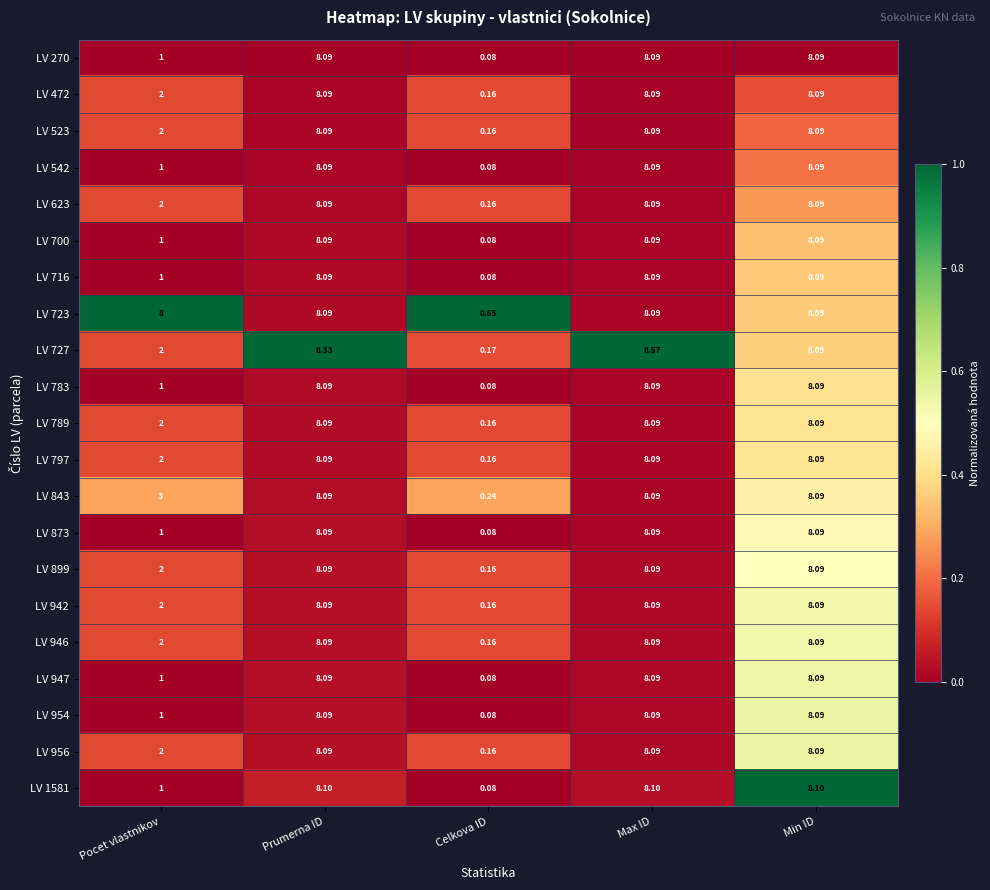

At which category is the sum across all series the highest?

Max ID